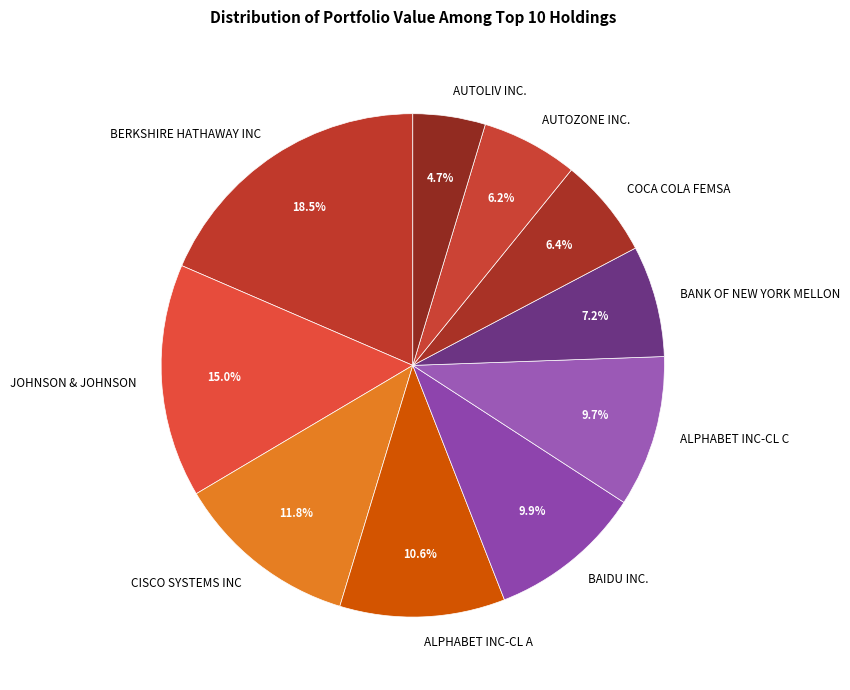

How many segments does this pie chart have?

10